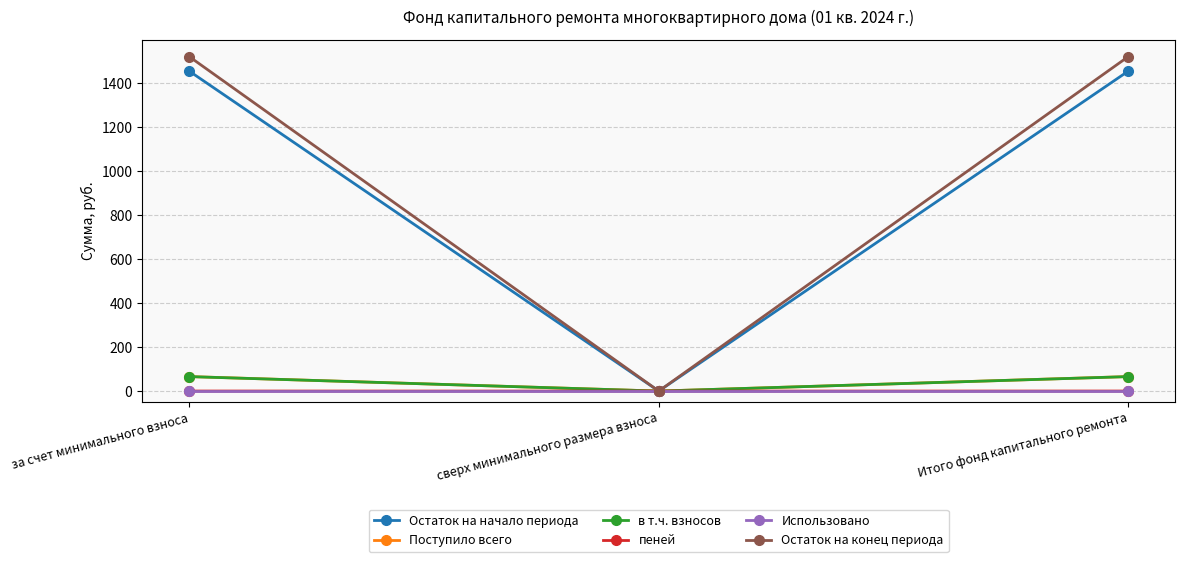

Which series changed the most between сверх минимального размера взноса and Итого фонд капитального ремонта?

Остаток на конец периода